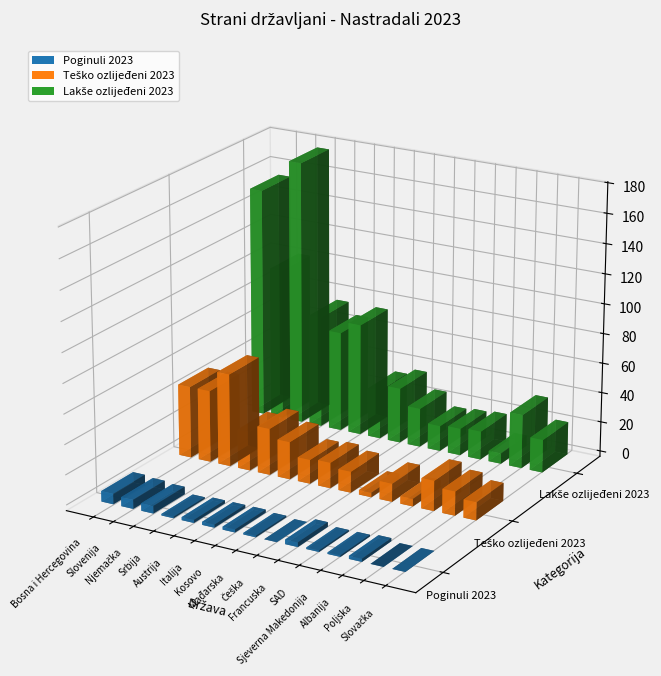

What is the label of the 4th bar from the left?

Srbija